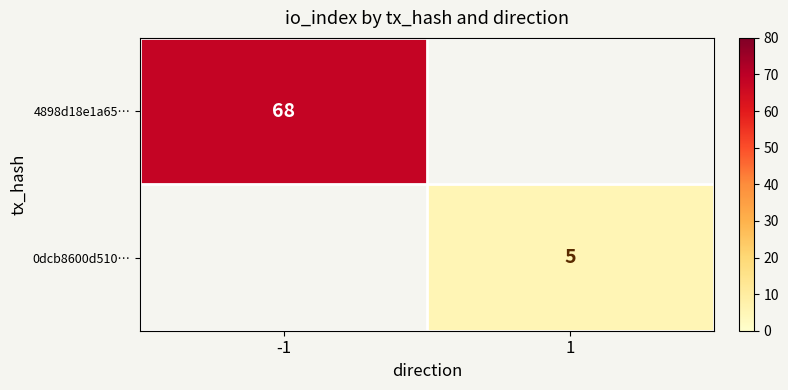

The value of 0dcb8600d510… at 1 is 5. True or false?

True